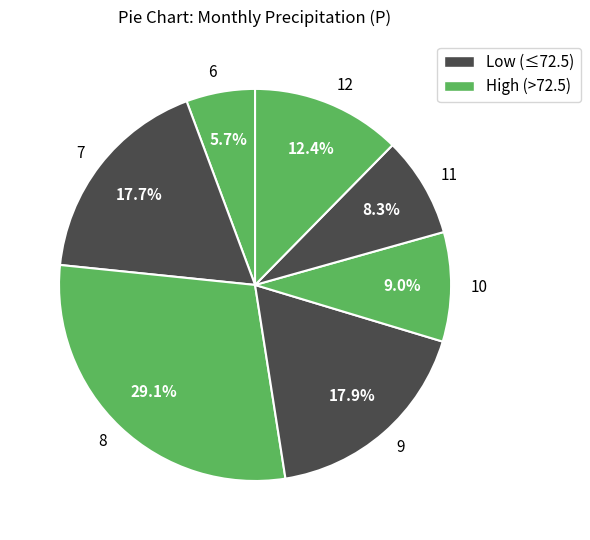

What percentage is the 10 slice, to the nearest percent?

9%